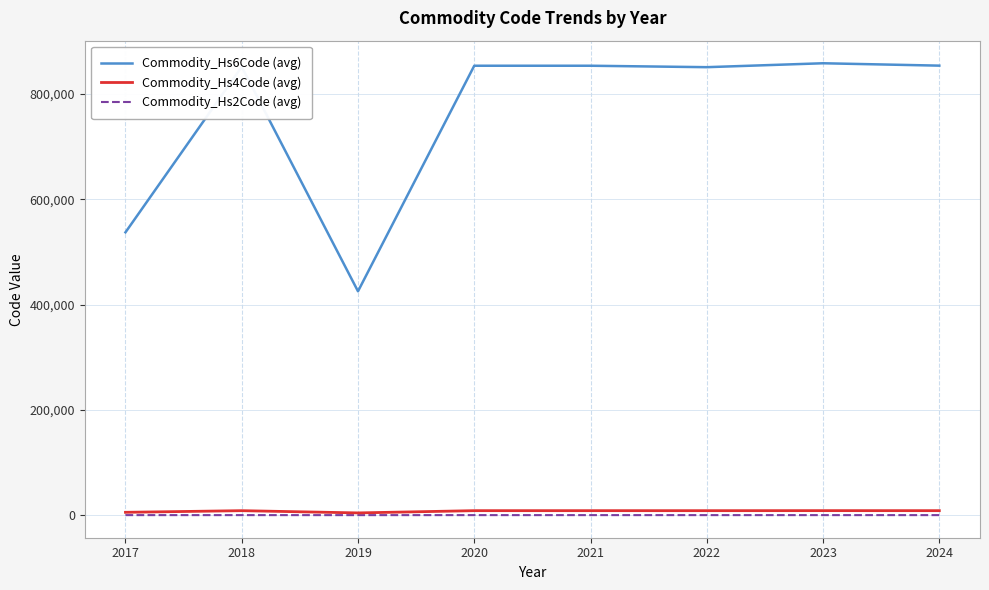

Does the chart display data point markers on the line(s)?

No